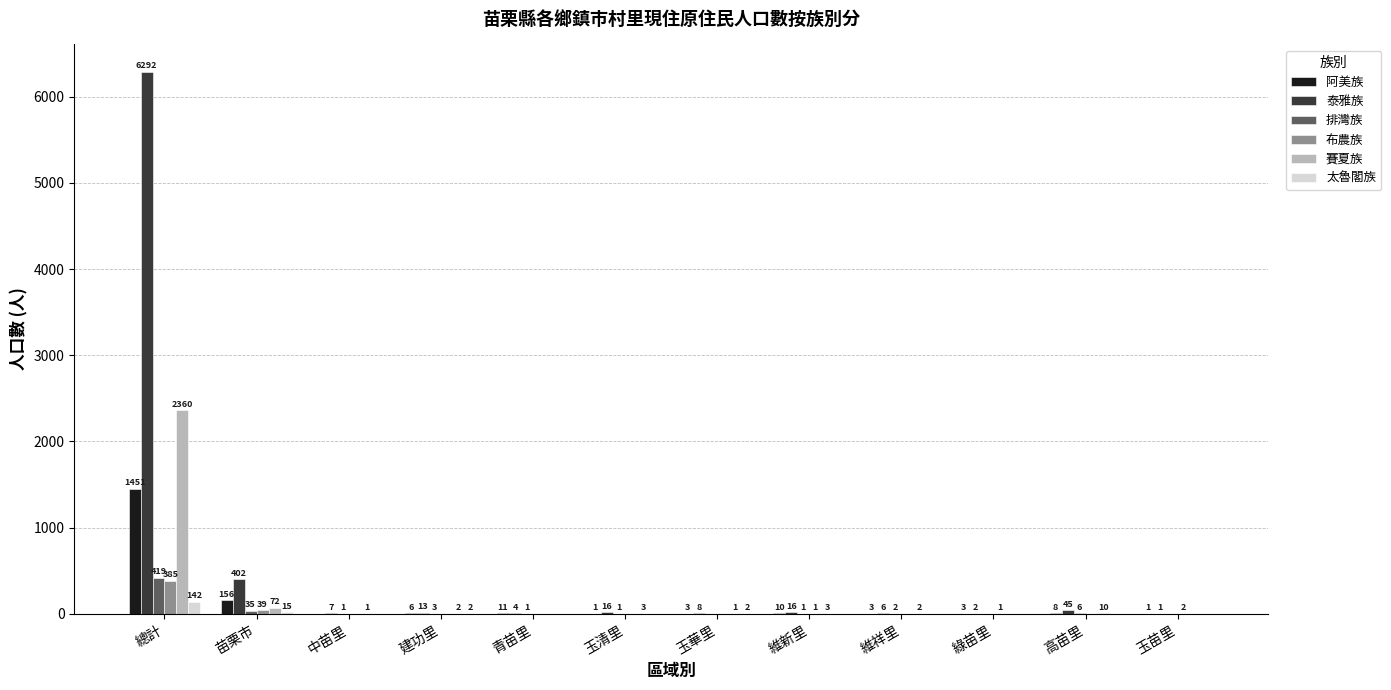

How many values in the 太魯閣族 series exceed 0?

4